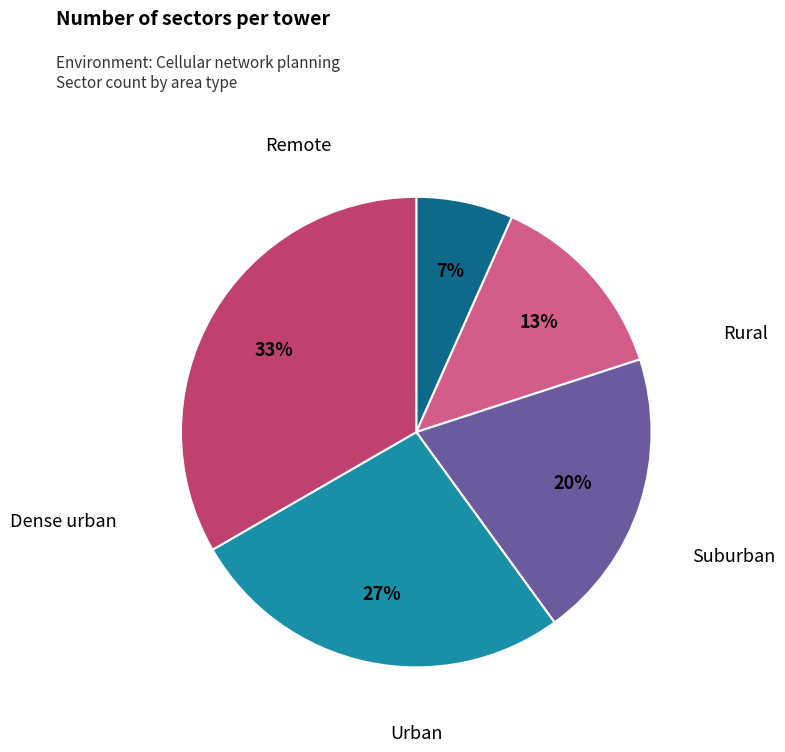

Is there a majority slice in this chart?

No